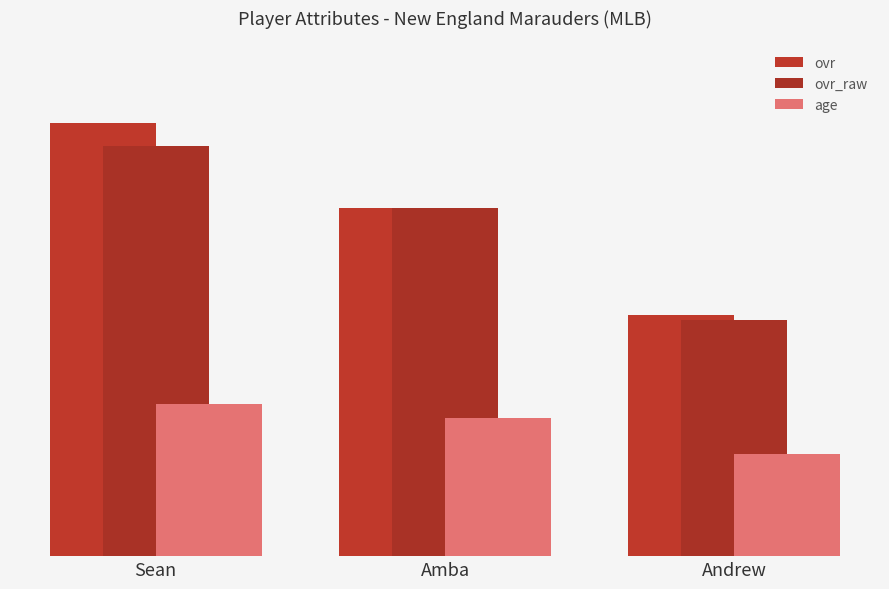

Are the bars horizontal?

No